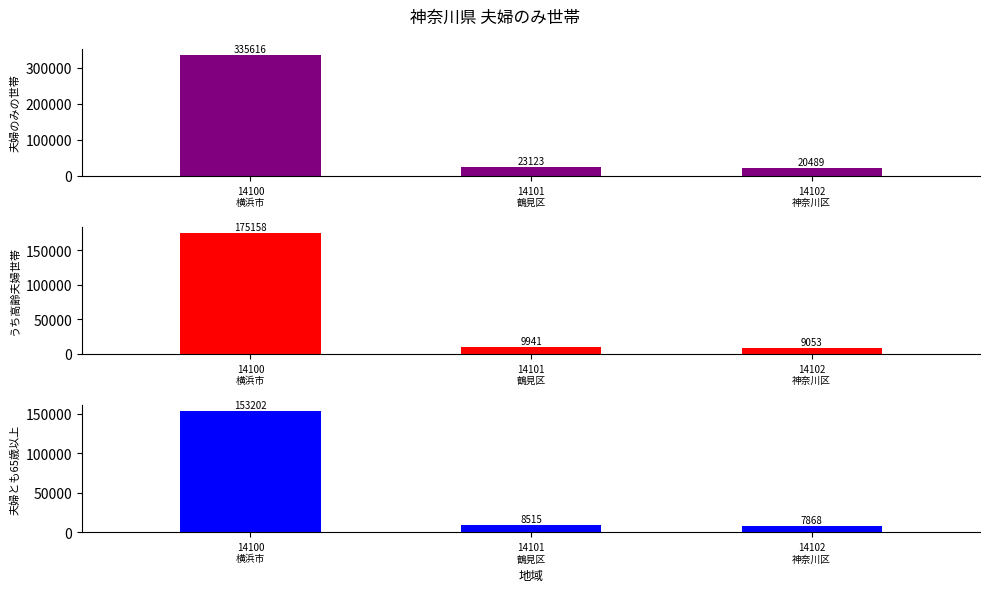

Reading left to right, extract all data points from this chart.

夫婦のみの世帯: 14100
横浜市=335616	14101
鶴見区=23123	14102
神奈川区=20489
うち高齢夫婦世帯: 14100
横浜市=175158	14101
鶴見区=9941	14102
神奈川区=9053
夫婦とも65歳以上: 14100
横浜市=153202	14101
鶴見区=8515	14102
神奈川区=7868